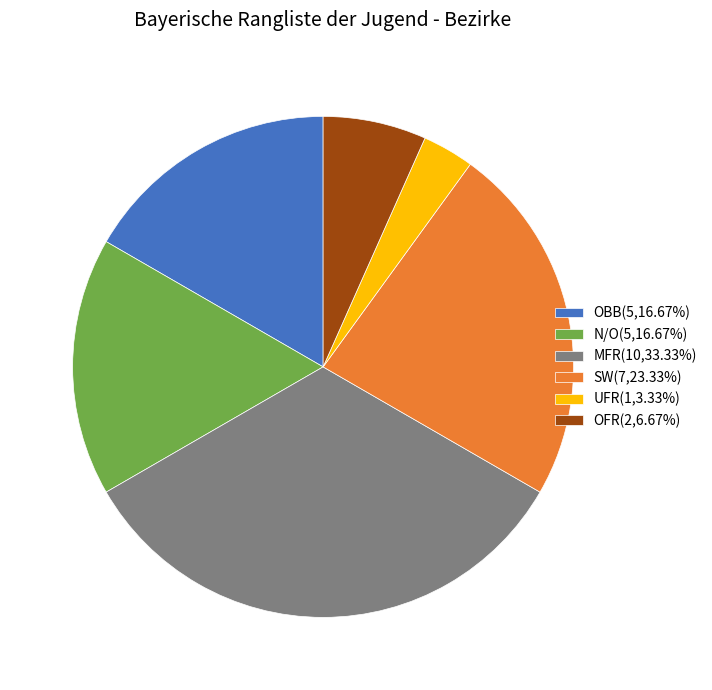

Is MFR the majority of the pie?

No